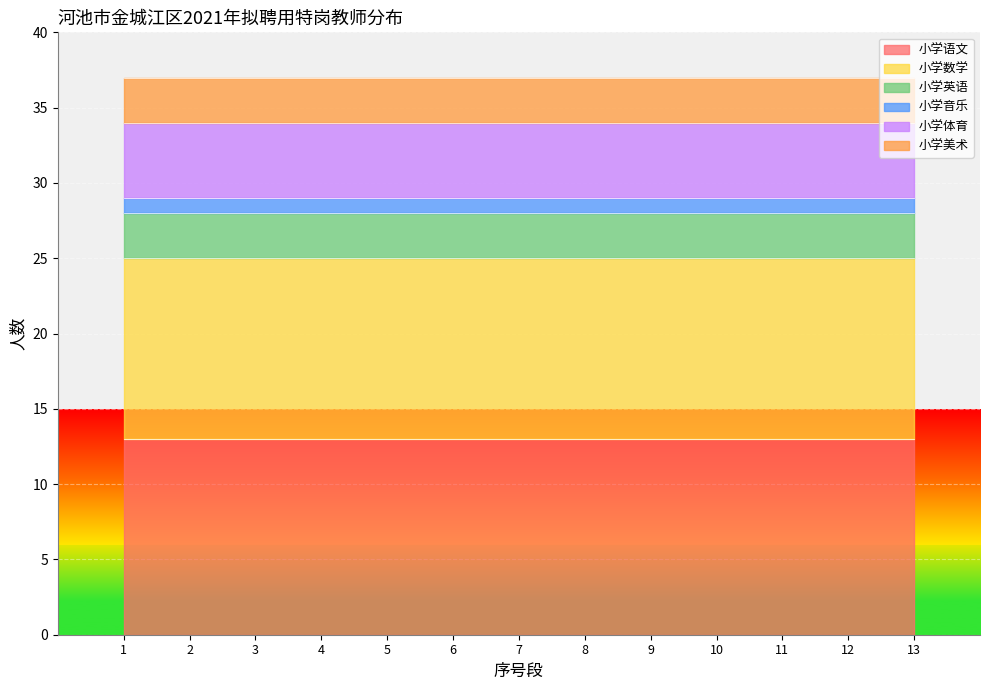

What are all the series names shown in the legend?

小学语文, 小学数学, 小学英语, 小学音乐, 小学体育, 小学美术